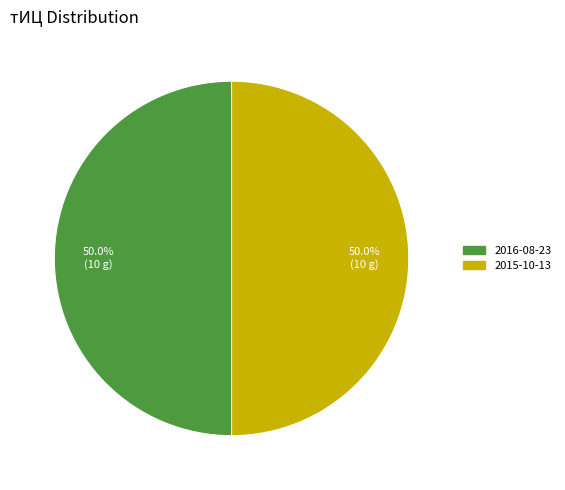

Count the number of slices in the pie.

2